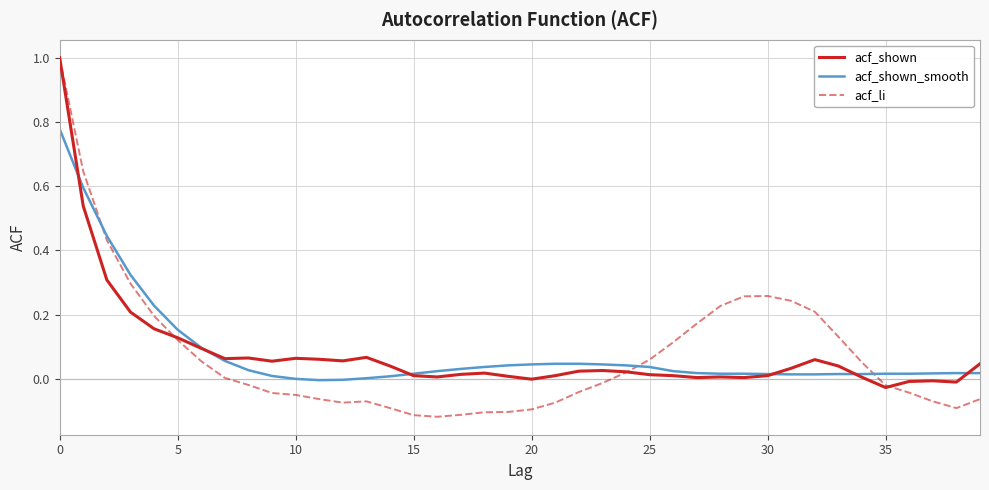

True or false: acf_li and acf_shown_smooth intersect in this chart.

True